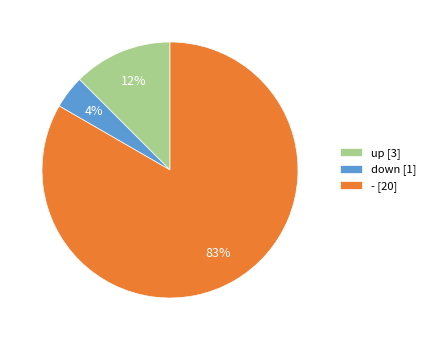

Do down [1] and up [3] together represent more than half of the pie?

No